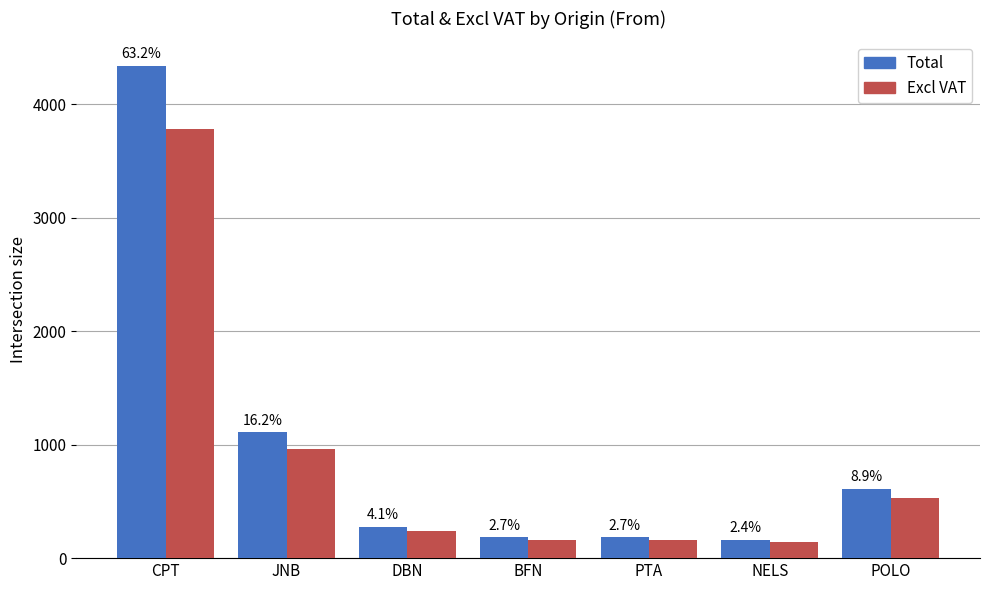

Between PTA and NELS, which is larger?

PTA